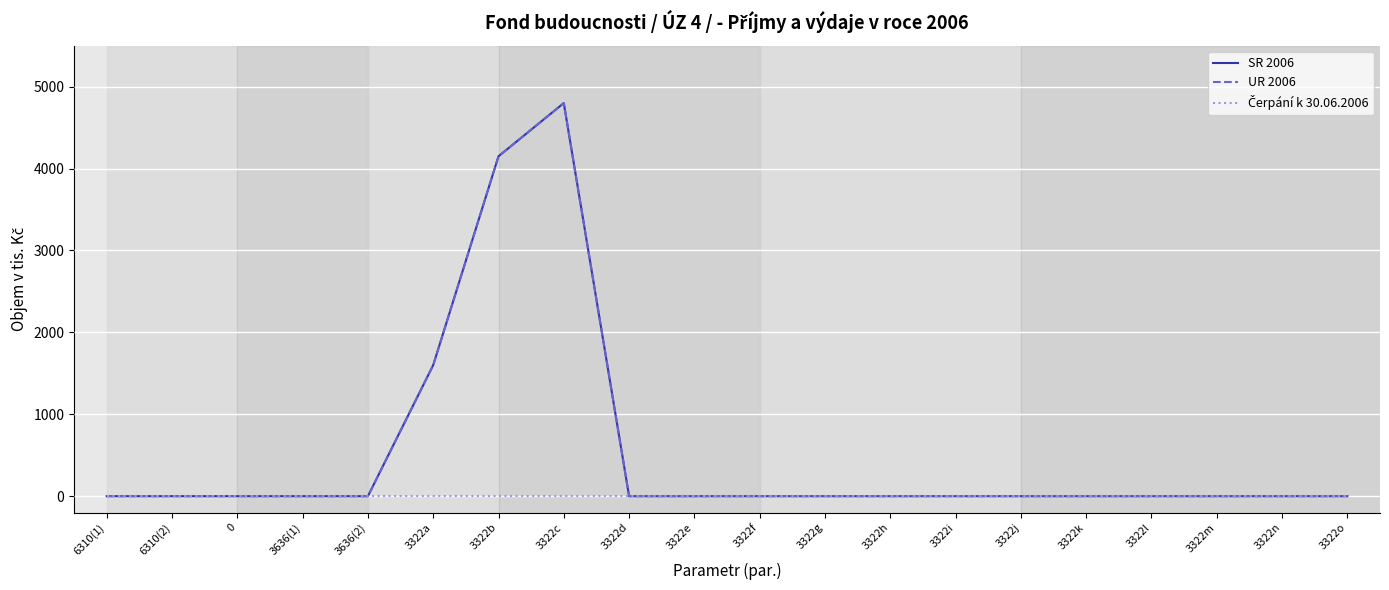

Is this an area chart (filled region under the line)?

No